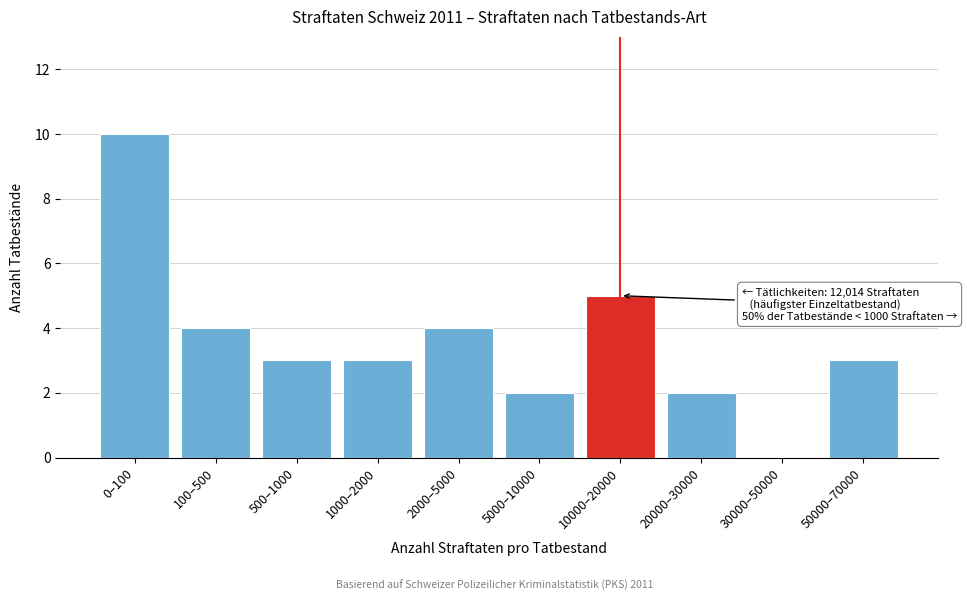

Reading left to right, list all the values displayed in this chart.

0–100=10	100–500=4	500–1000=3	1000–2000=3	2000–5000=4	5000–10000=2	10000–20000=5	20000–30000=2	30000–50000=0	50000–70000=3